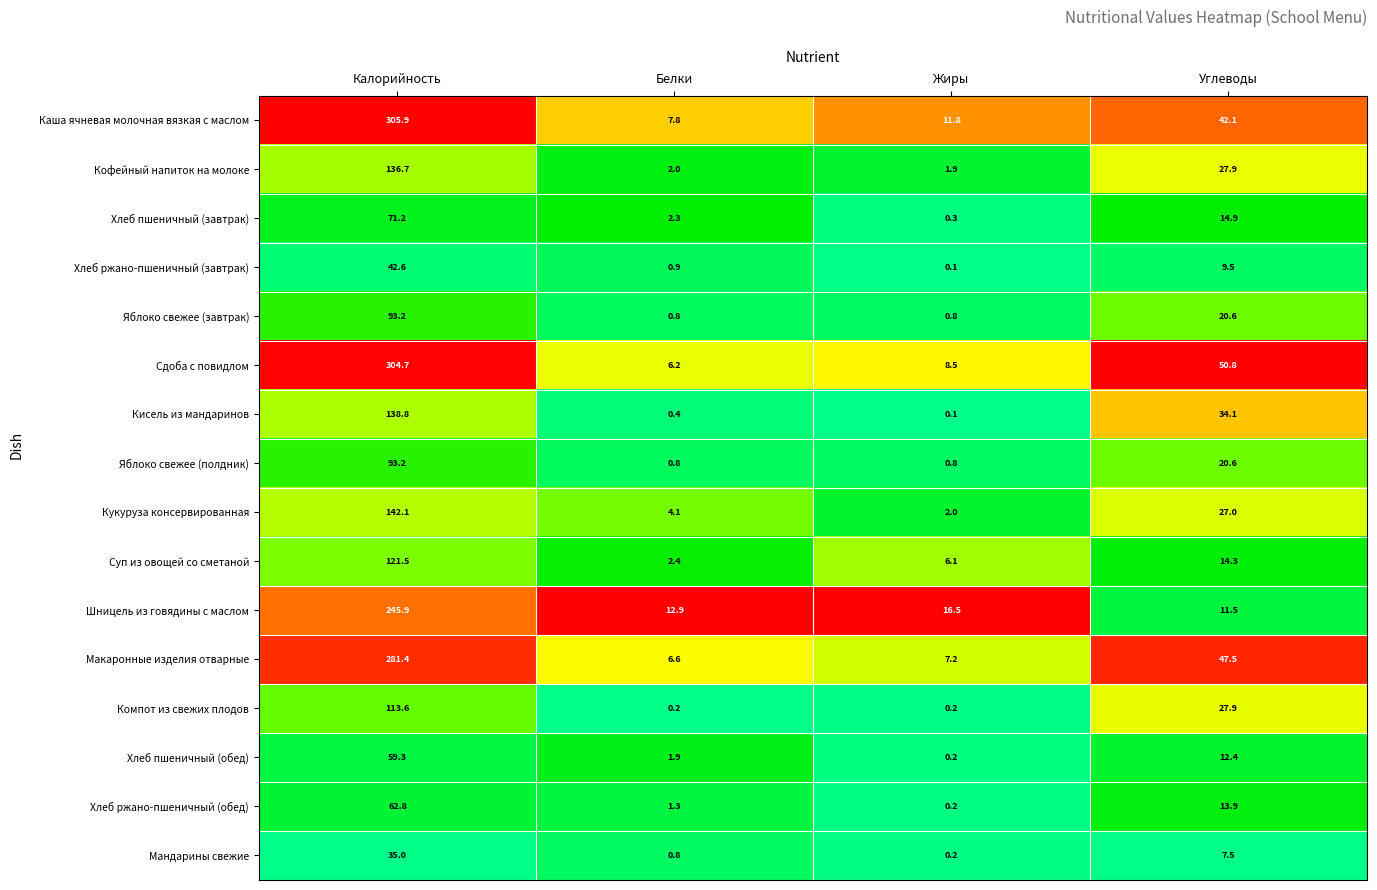

Which series has the largest total across all categories?

Сдоба с повидлом